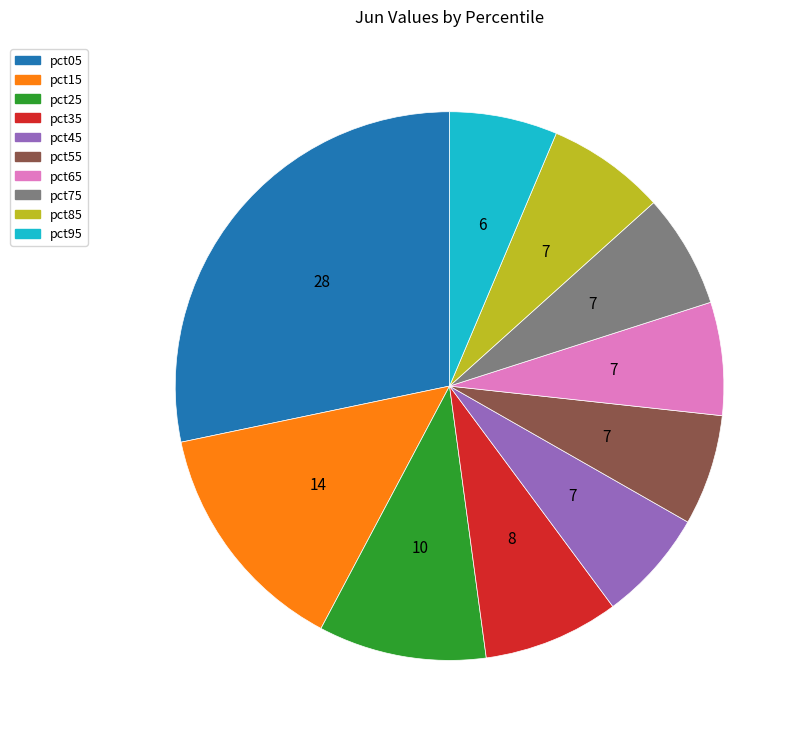

Which has a higher value, pct65 or pct35?

pct35